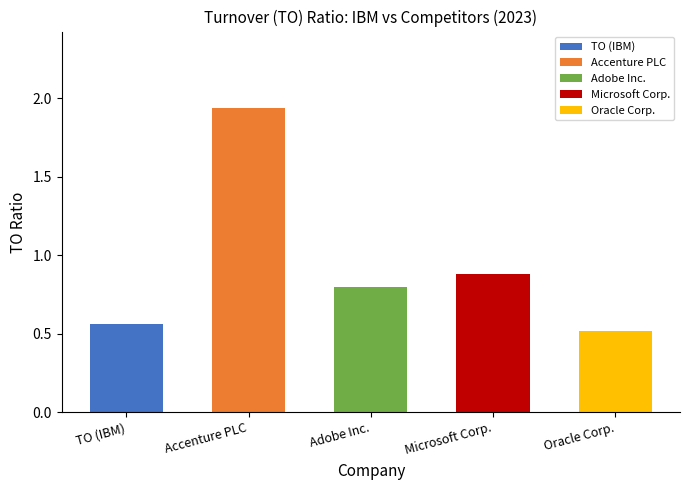

Where is the data nearest to the value 1?

Microsoft Corp.